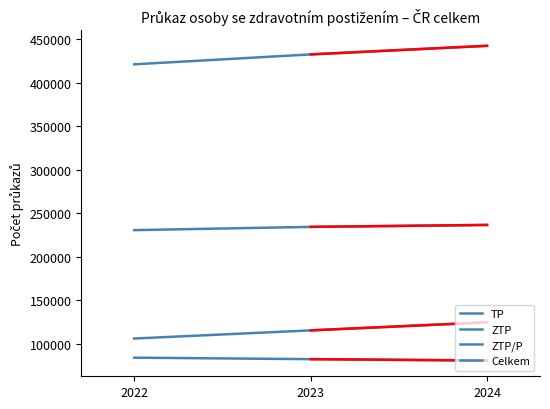

Does the chart display data point markers on the line(s)?

No